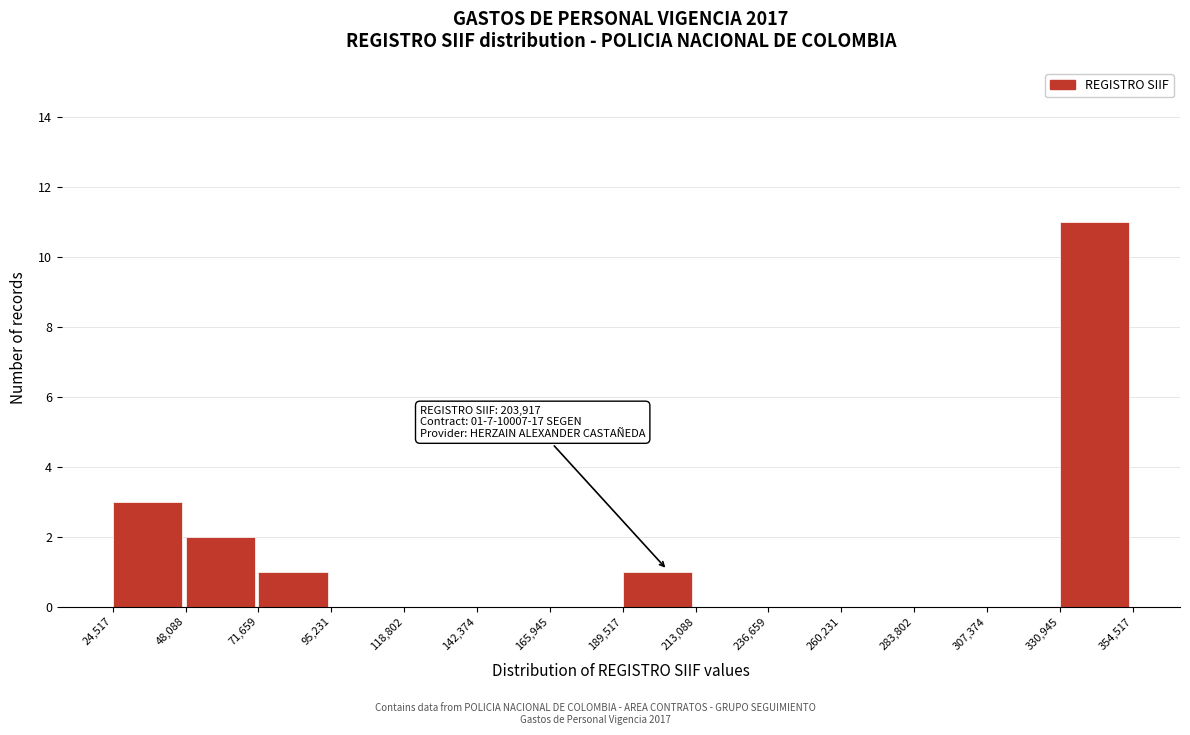

Which range on the x-axis has the tallest bar?

330,945 to 354,517